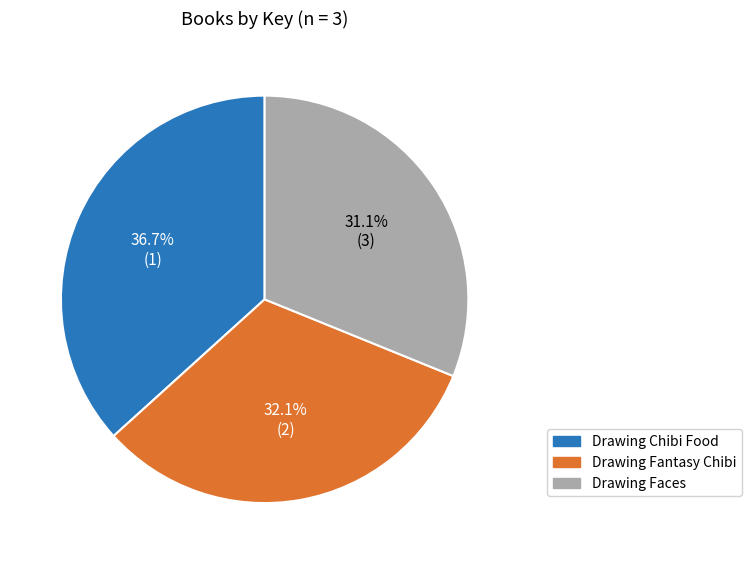

Rank the categories by value from highest to lowest.

Drawing Chibi Food, Drawing Fantasy Chibi, Drawing Faces